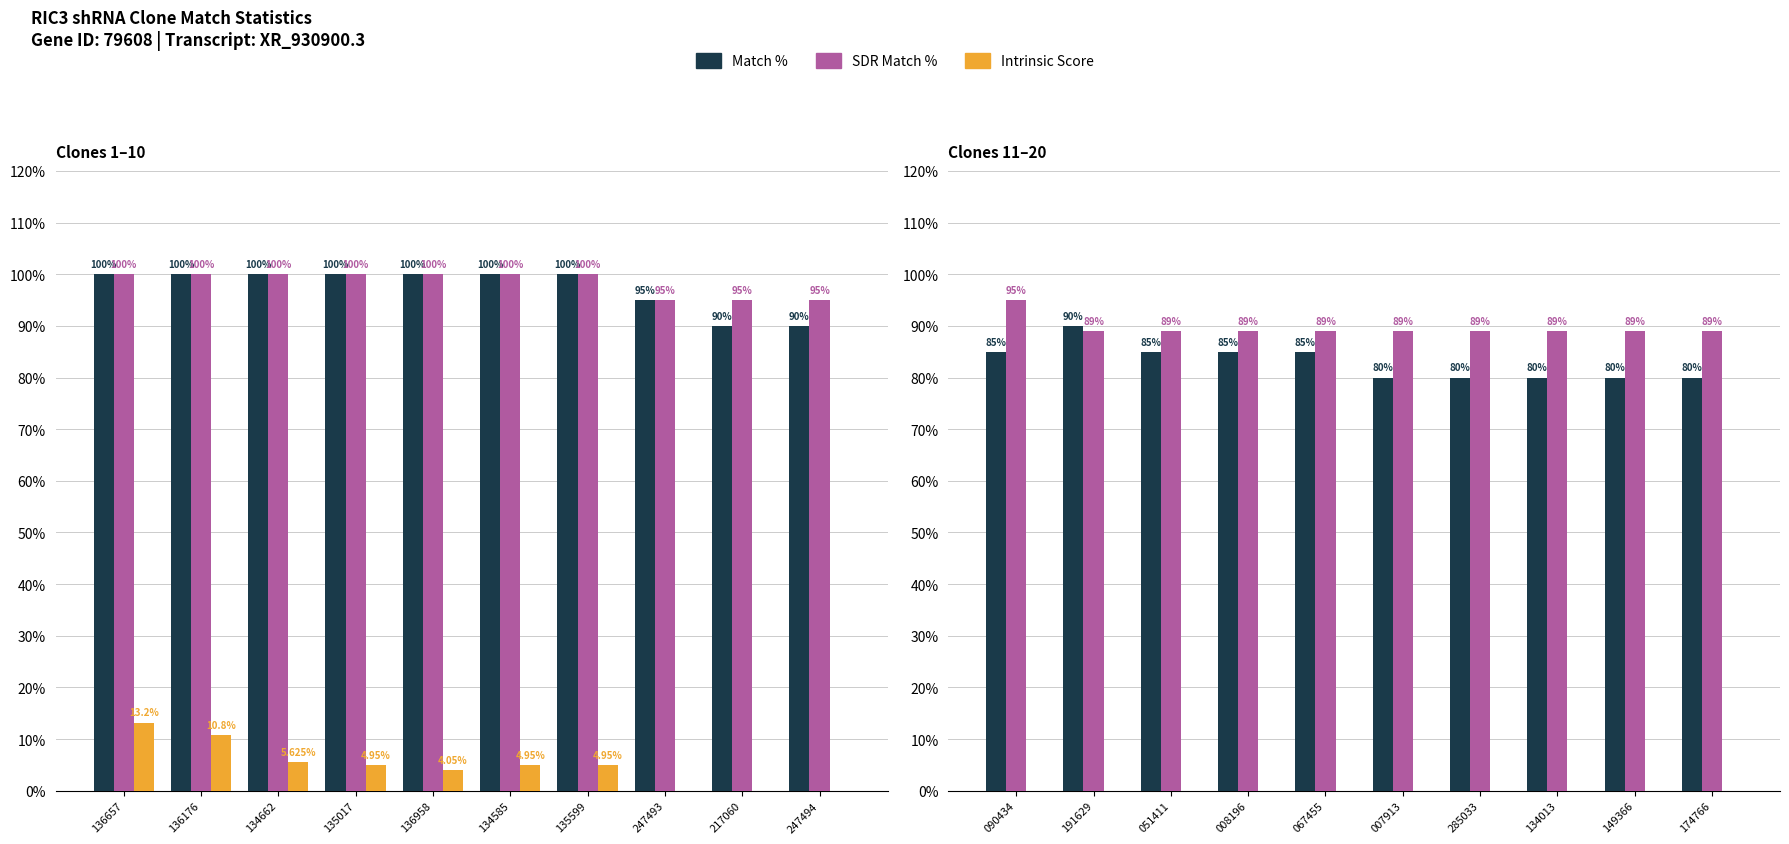

Does the chart contain any negative values?

No